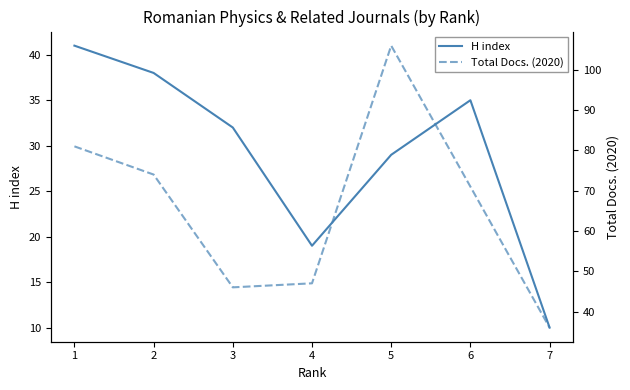

Which series has the largest total across all categories?

Total Docs. (2020)